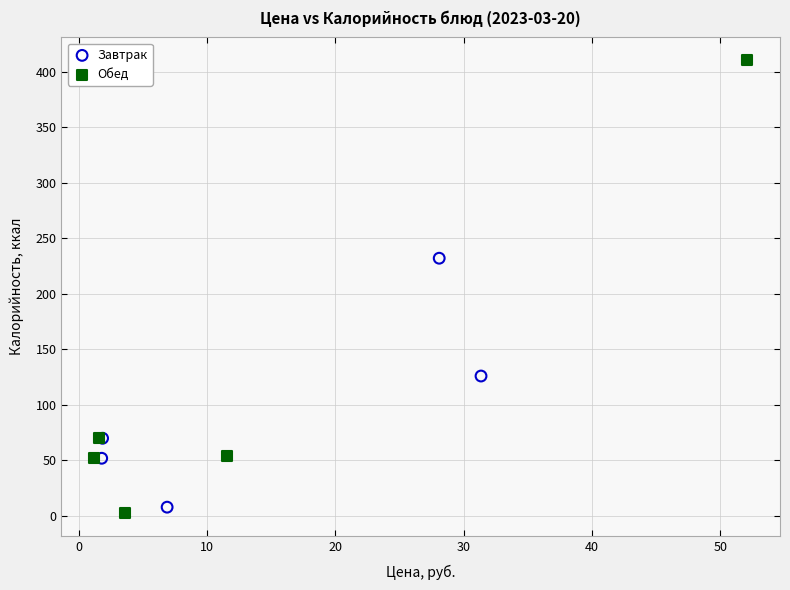

Which series contains the highest Y value?

Обед